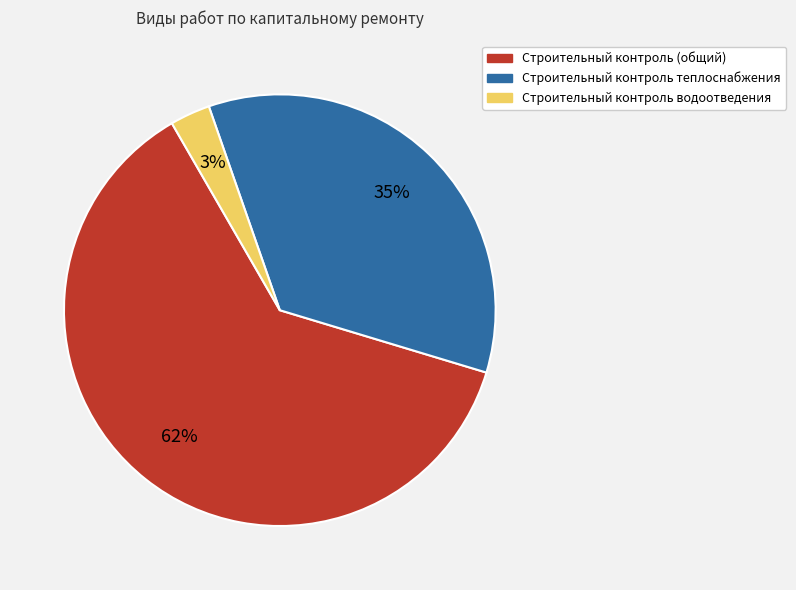

Is there any slice that represents more than half of the pie?

Yes